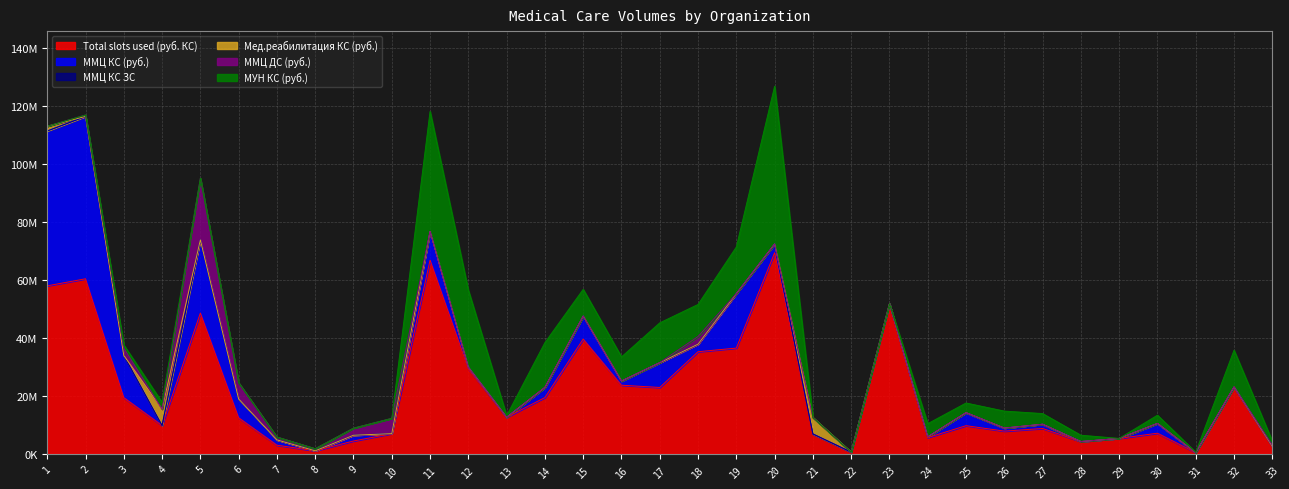

Reading right to left, extract all data points from this chart.

Total slots used (руб. КС): 33=2585099	32=23113400	31=434239	30=7146056	29=5347746	28=4244409	27=8779029	26=7867481	25=9748272	24=5636077	23=51869362	22=605060	21=6893633	20=69468654	19=36540533	18=35286963	17=22939860	16=23715939	15=39658745	14=19459378	13=12654053	12=29384135	11=66902303	10=6997022	9=4455843	8=1060695	7=2998937	6=12479961	5=48635821	4=9806532	3=19440090	2=60473680	1=58035229
ММЦ КС (руб.): 33=78879	32=0	31=0	30=3386449	29=0	28=19182	27=1468314	26=1054974	25=4501803	24=255133	23=0	22=0	21=0	20=3019073	19=18806591	18=2623559	17=8573751	16=1443535	15=7946842	14=3510971	13=0	12=553940	11=9952956	10=0	9=1992500	8=0	7=1847398	6=6501283	5=25280709	4=0	3=14541119	2=56057063	1=53473406
ММЦ КС ЗС: 33=4	32=0	31=0	30=196	29=0	28=1	27=53	26=27	25=160	24=9	23=0	22=0	21=0	20=47	19=686	18=95	17=499	16=69	15=272	14=90	13=0	12=25	11=374	10=0	9=70	8=0	7=101	6=161	5=713	4=0	3=603	2=2075	1=1549
Мед.реабилитация КС (руб.): 33=0	32=0	31=0	30=0	29=0	28=0	27=0	26=0	25=0	24=0	23=0	22=0	21=5659486	20=0	19=0	18=0	17=0	16=0	15=0	14=0	13=0	12=0	11=0	10=0	9=0	8=0	7=0	6=0	5=0	4=5665153	3=0	2=0	1=1633600
ММЦ ДС (руб.): 33=369249	32=0	31=0	30=0	29=0	28=0	27=0	26=0	25=0	24=0	23=0	22=0	21=0	20=0	19=0	18=2625611	17=0	16=0	15=0	14=0	13=0	12=0	11=0	10=5279561	9=2436210	8=721838	7=979458	6=5584106	5=21257818	4=0	3=2522785	2=493653	1=0
МУН КС (руб.): 33=1382647	32=12692239	31=157138	30=2832689	29=0	28=2178952	27=3676423	26=5854506	25=3323180	24=4545350	23=0	22=0	21=0	20=54470698	19=16100359	18=11076269	17=13743145	16=8332369	15=9221150	14=15468528	13=546612	12=26586635	11=41389602	10=0	9=0	8=0	7=0	6=0	5=0	4=2340072	3=1126196	2=0	1=0